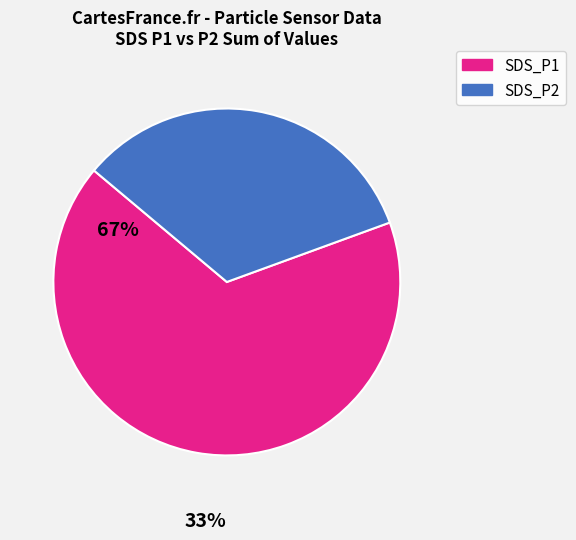

Does SDS_P1 account for over 50% of the chart?

Yes